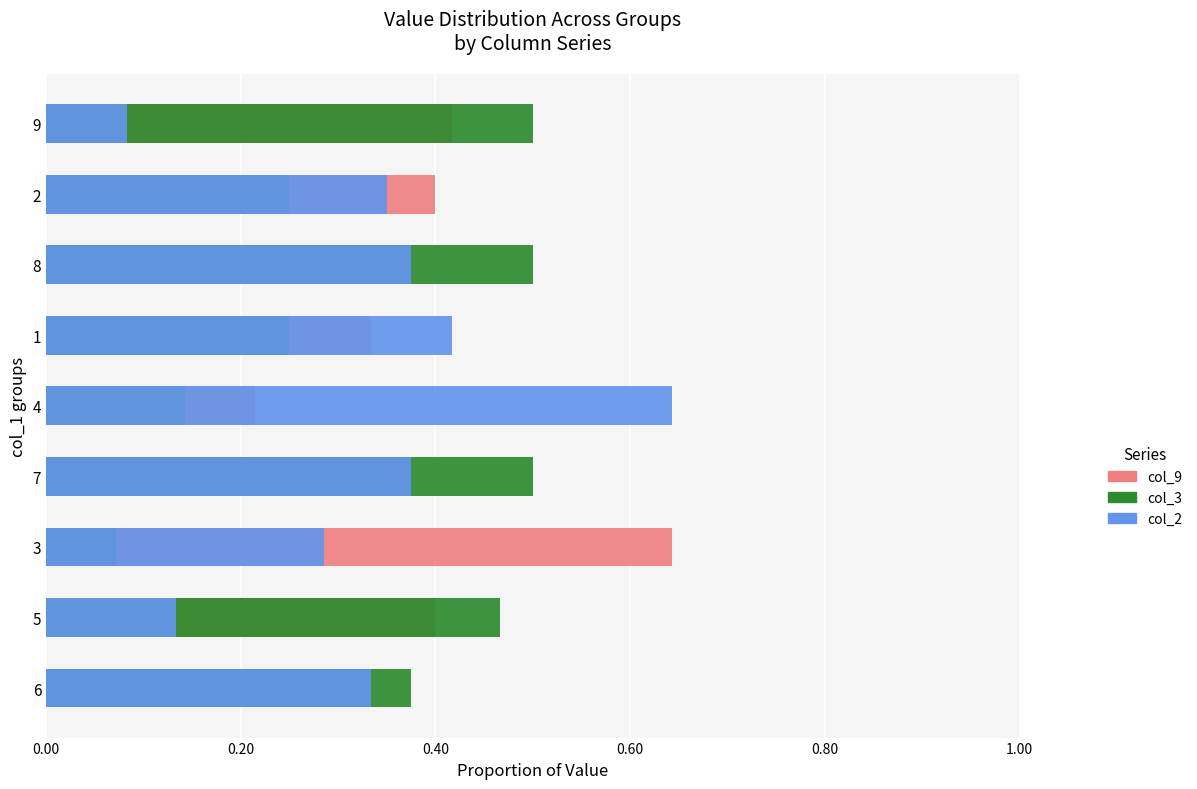

What are all the series names shown in the legend?

col_9, col_3, col_2